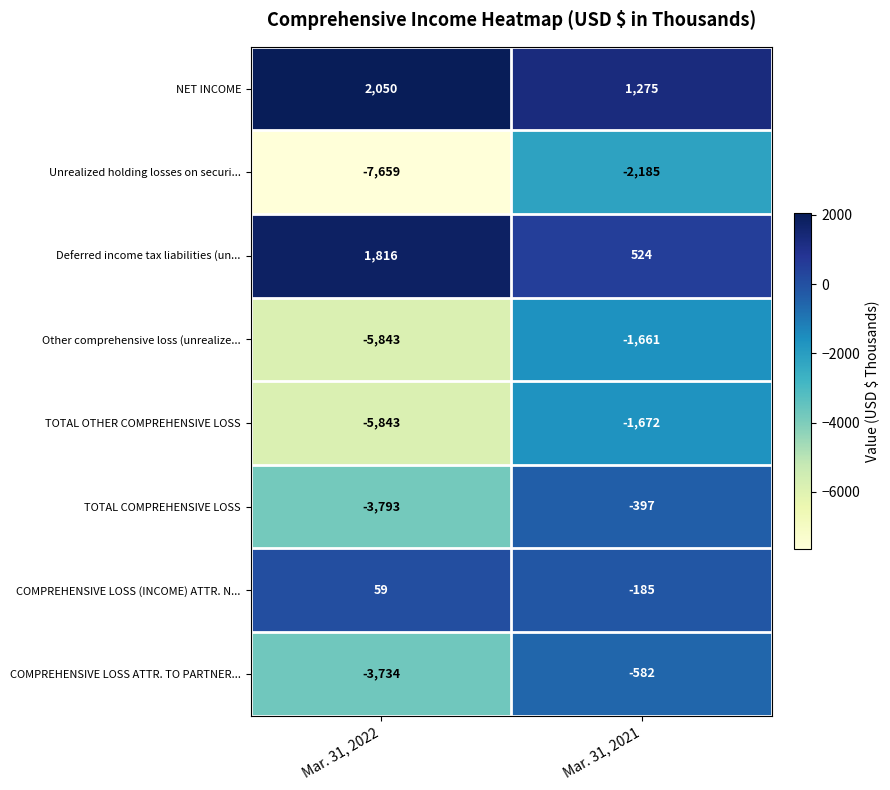

At which category is the sum across all series the highest?

Mar. 31, 2021